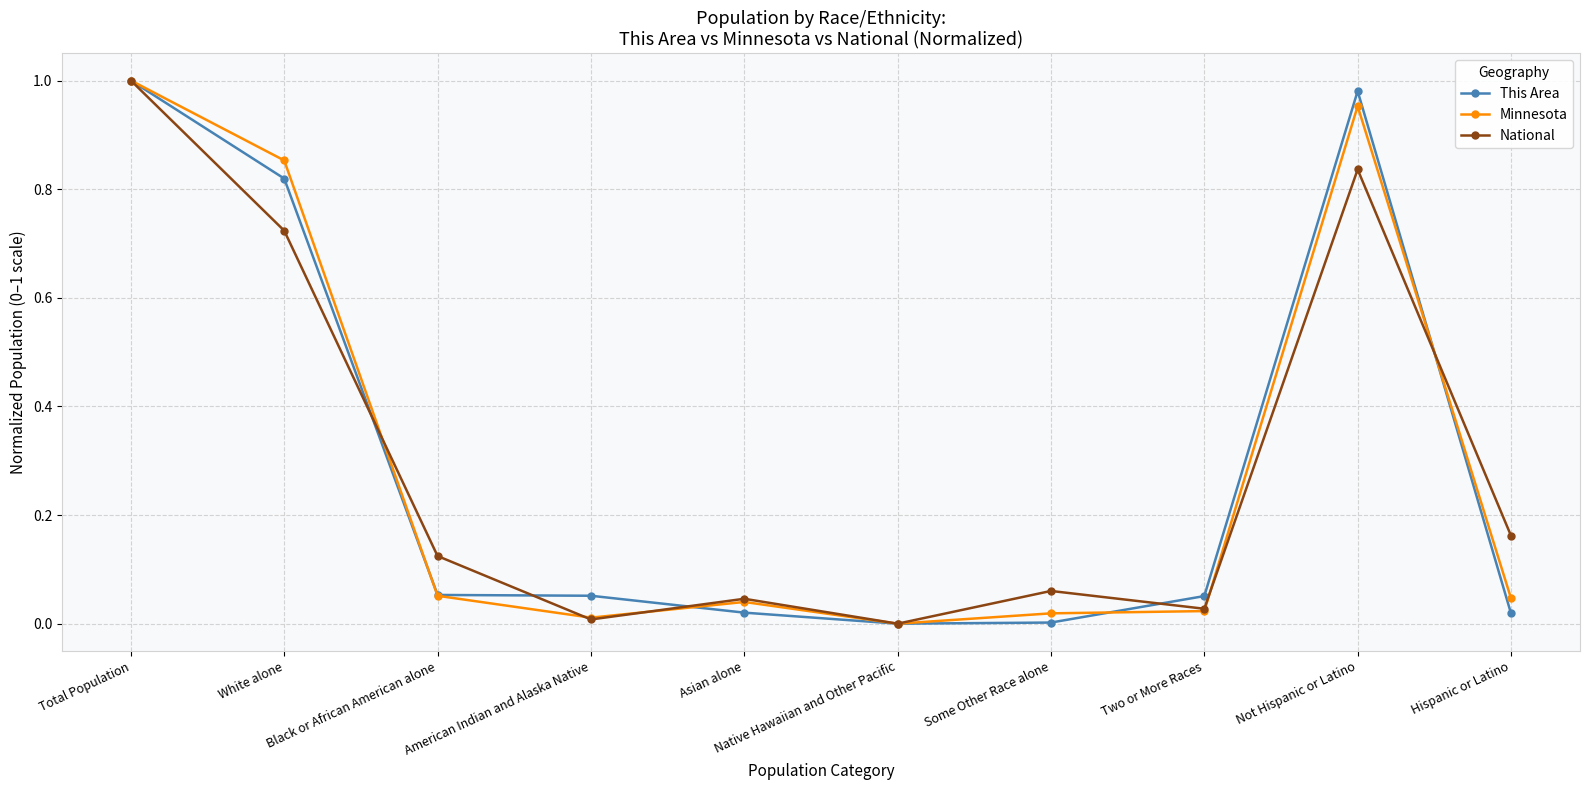

What are all the series names shown in the legend?

This Area, Minnesota, National